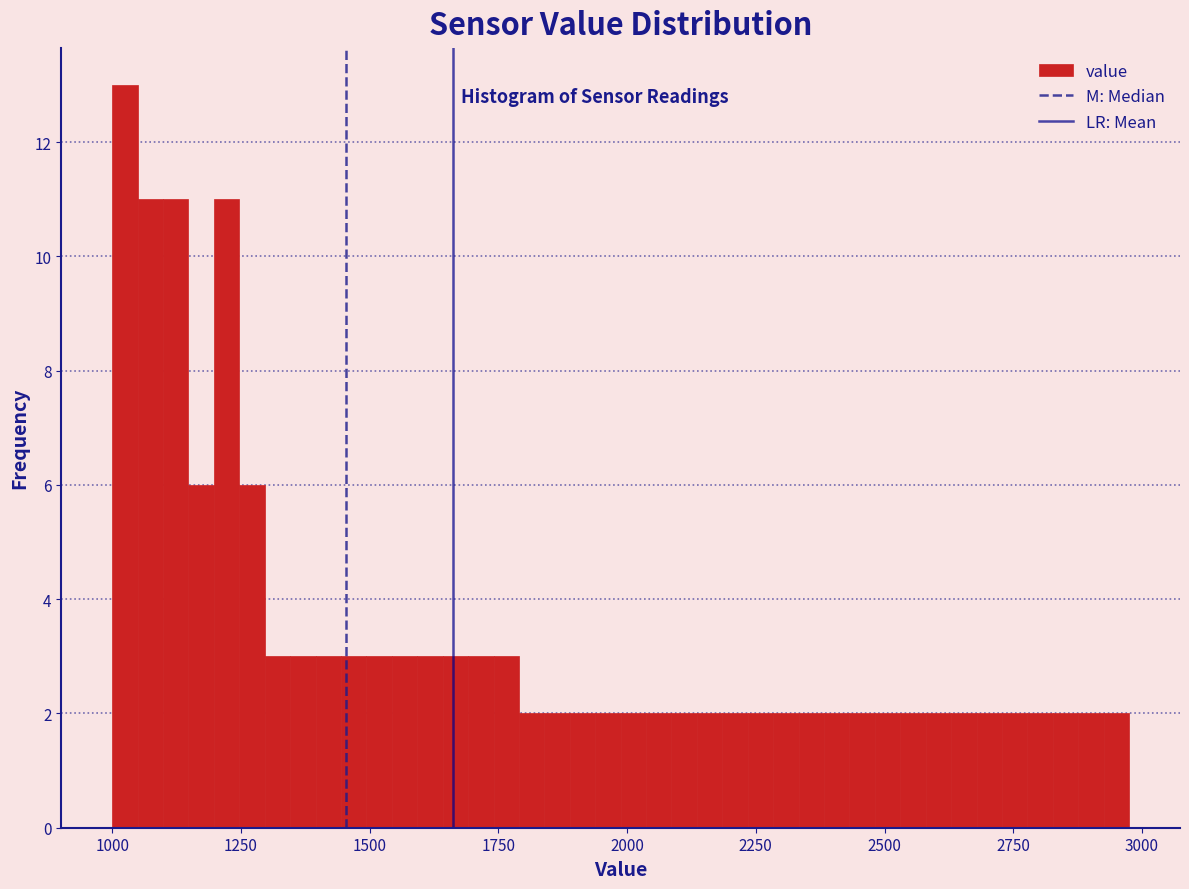

Read against the x-axis, roughly where is the centre of the tallest bar?

1000